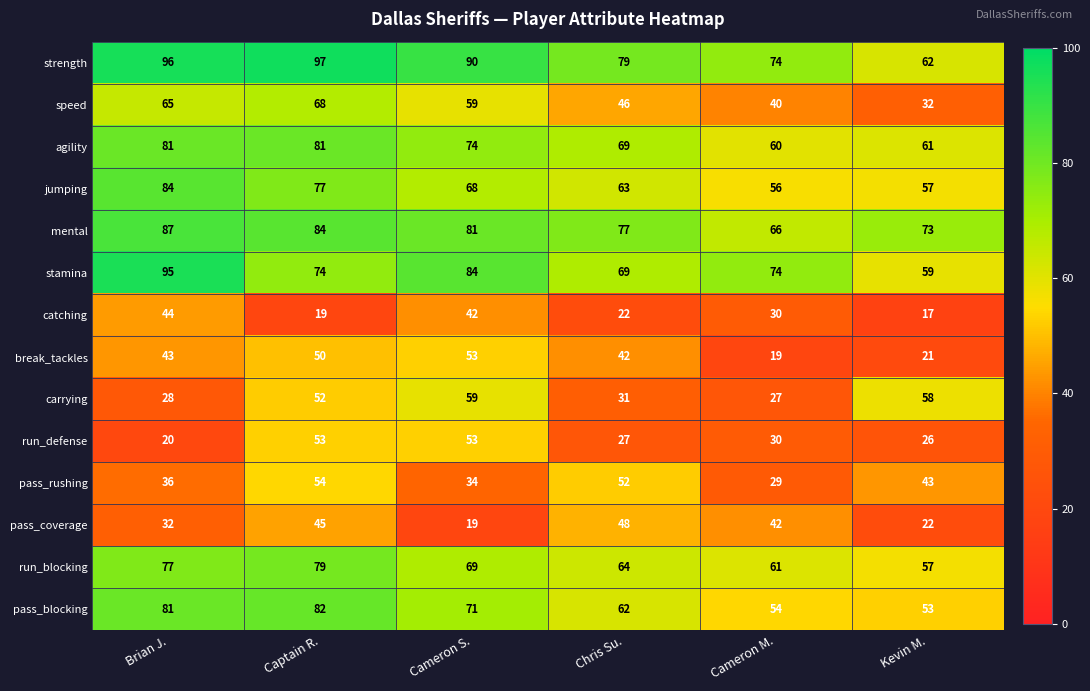

What is the difference between the maximum and minimum values in the agility series?

21